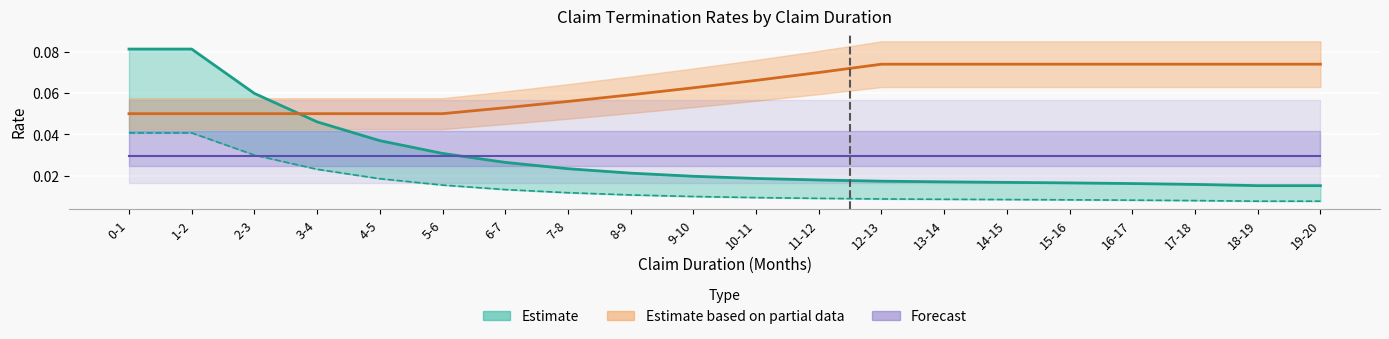

At which category does the chart reach its minimum across all series?

18-19